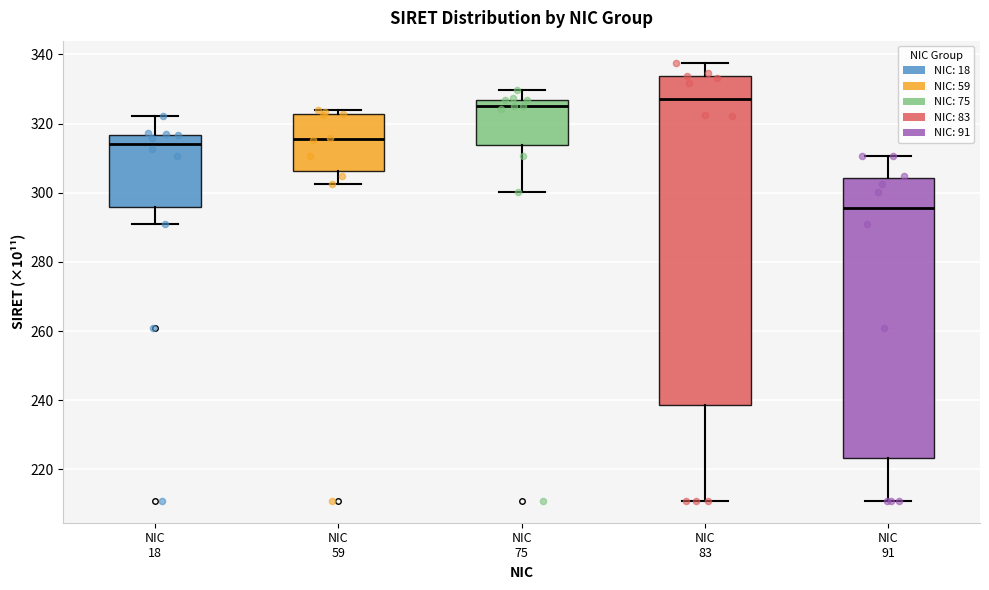

Reading left to right, read every box against the y-axis: the position of its median line, the range the box covers, and the ends of its whiskers. The values are not printed on the chart, so give them approximately, as read against the axis.

NIC 18: median 314, box 296 to 316, whiskers 290 to 322
NIC 59: median 316, box 306 to 322, whiskers 302 to 324
NIC 75: median 326 (just below the box's upper edge), box 314 to 326, whiskers 300 to 330
NIC 83: median 328, box 238 to 334, whiskers 210 to 338
NIC 91: median 296, box 224 to 304, whiskers 210 to 310